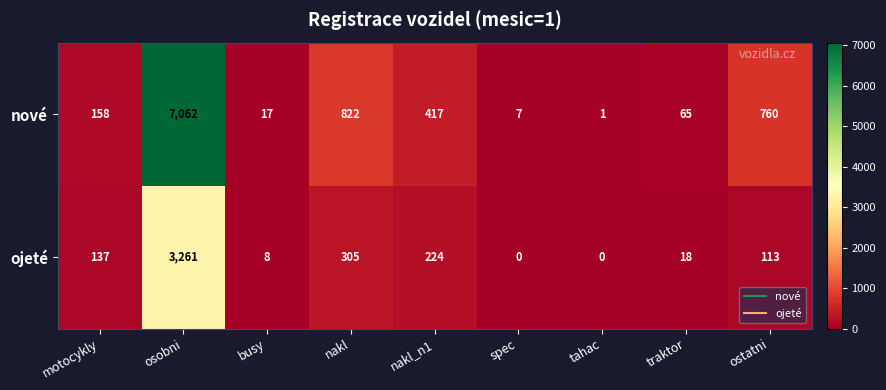

What is the average value of the ojeté series?

452